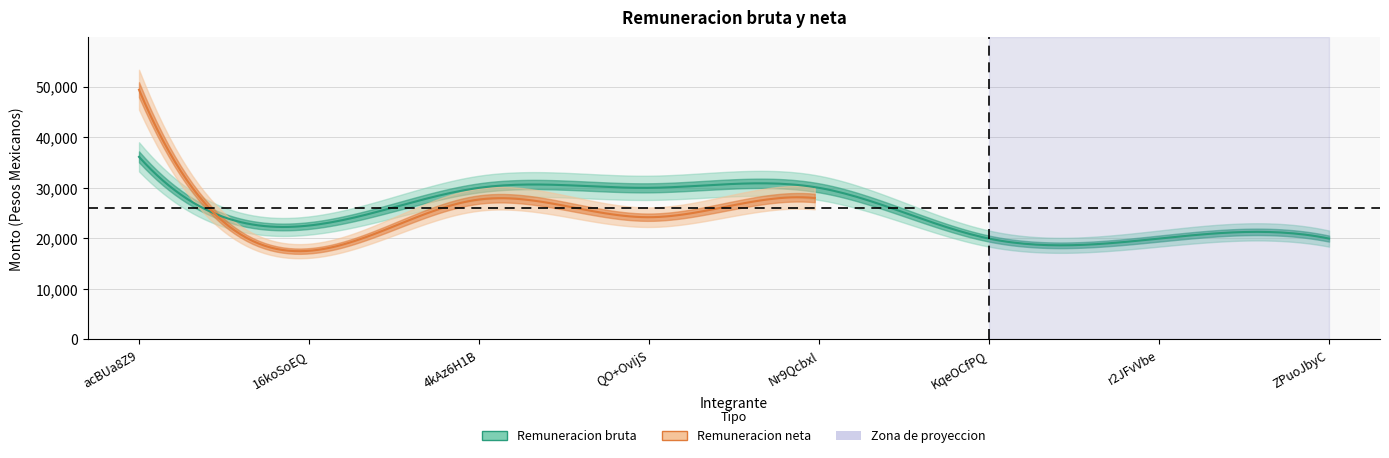

How many lines are shown in the chart?

2